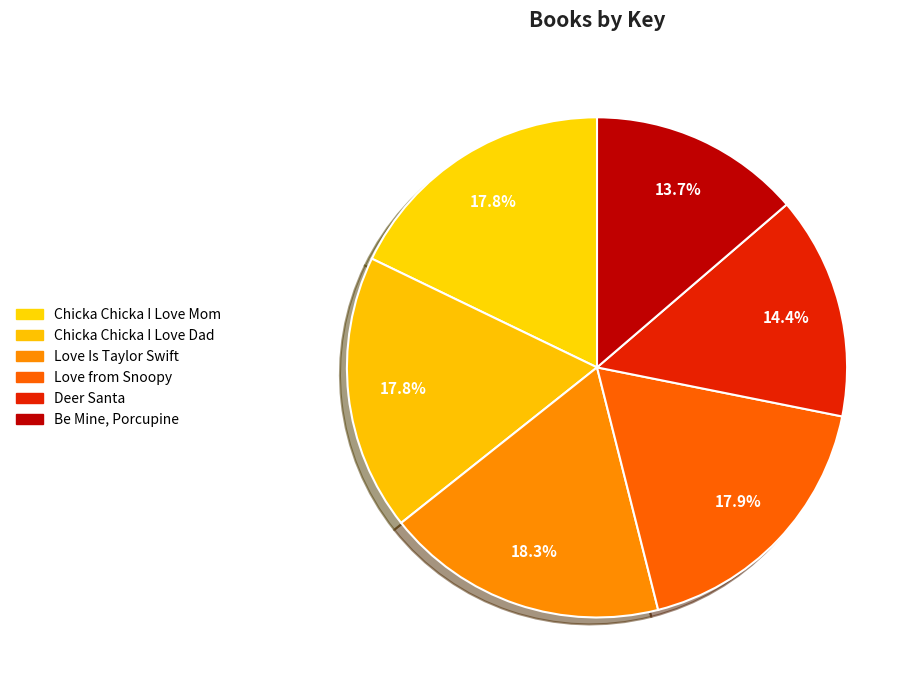

How many segments does this pie chart have?

6